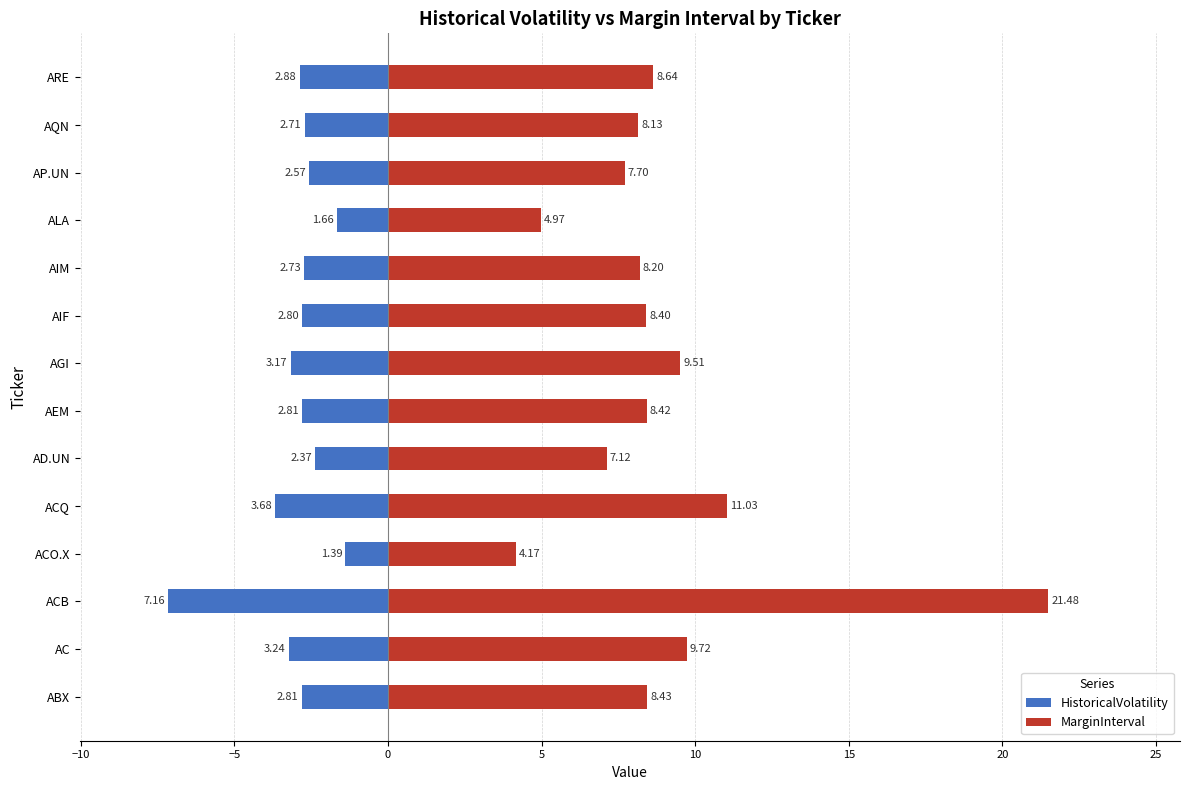

Which series has the largest total across all categories?

MarginInterval